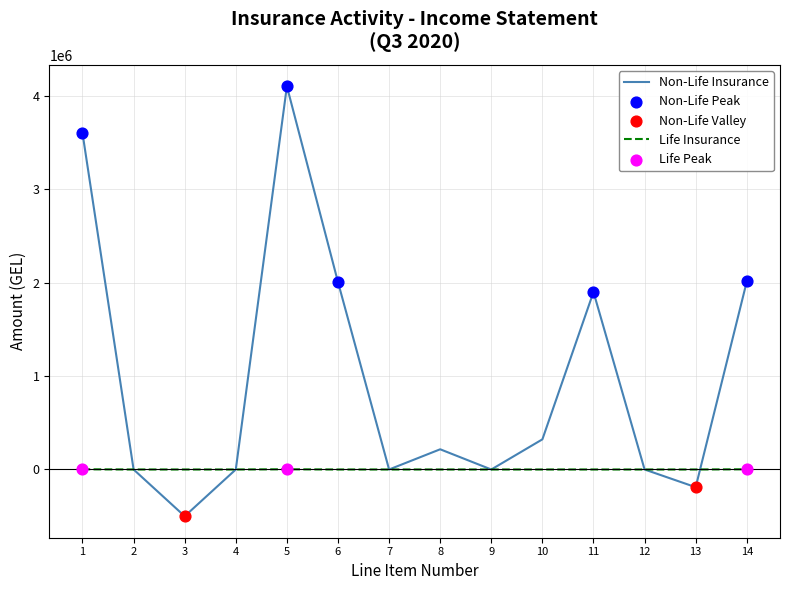

Which series changed the most between 8 and 14?

Non-Life Insurance